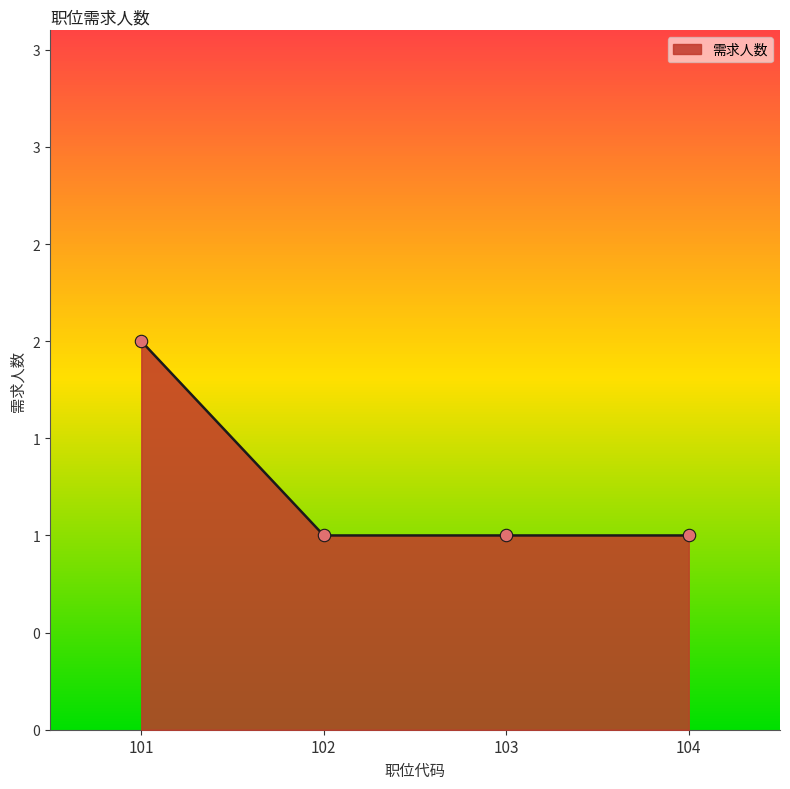

What is the change in value from 101 to 104?

-1